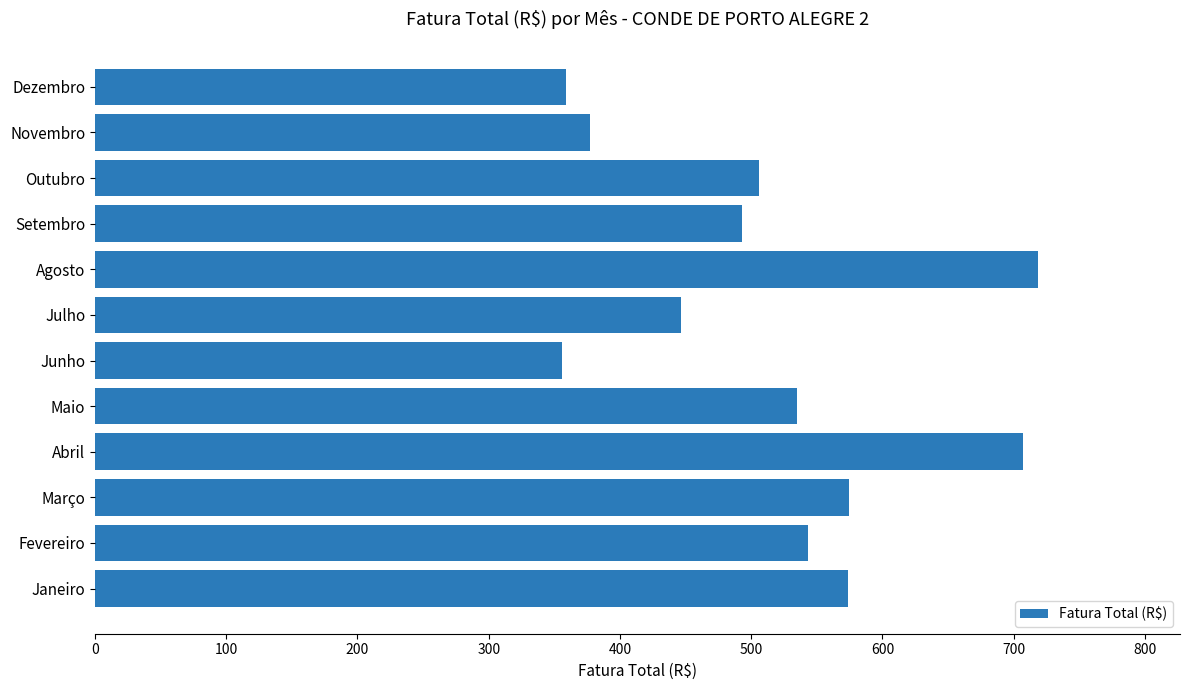

What is the minimum value shown in the chart?

355.9